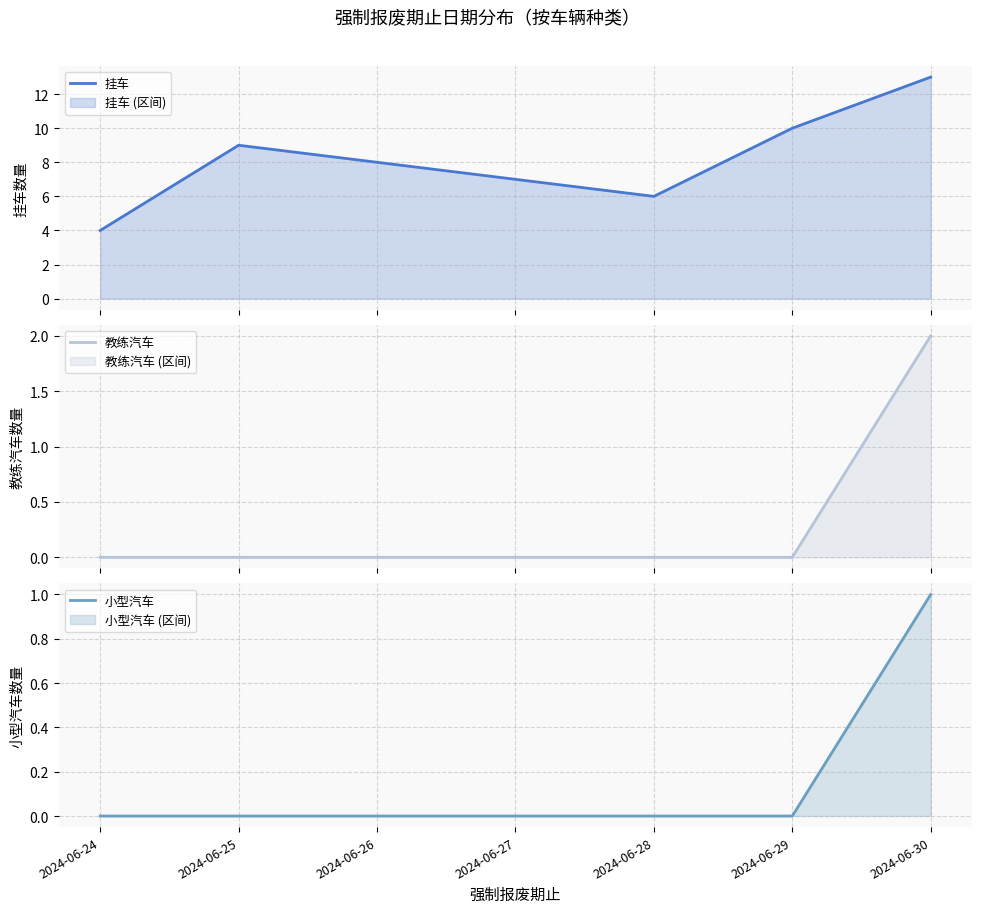

How many data points in 挂车 are less than 9?

2